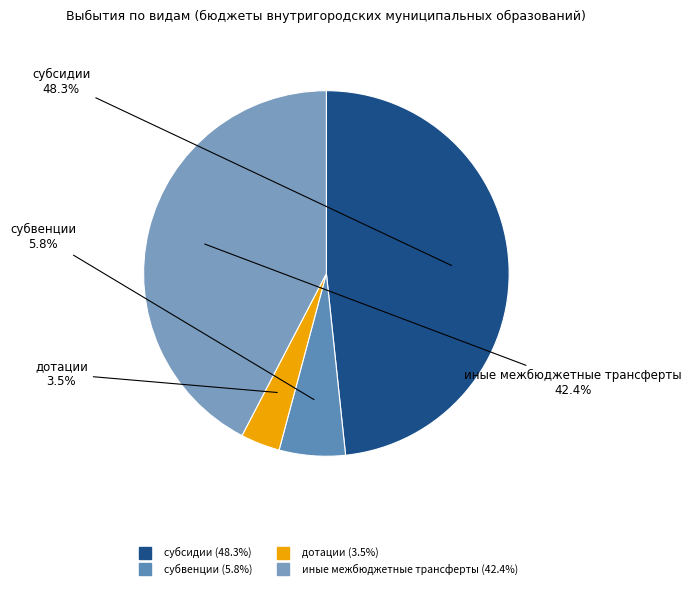

Is there any slice that represents more than half of the pie?

No